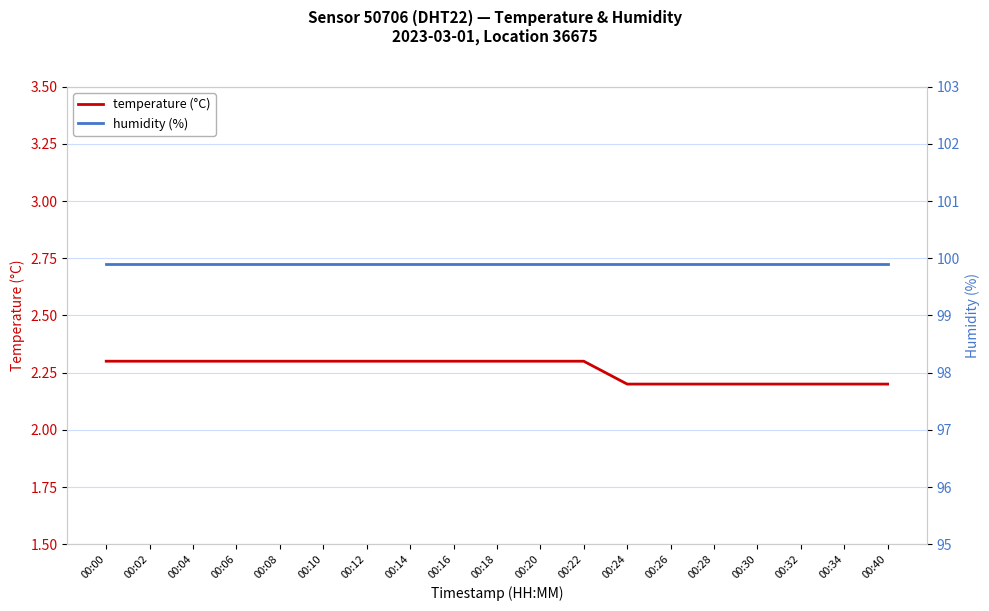

Between 00:08 and 00:16, which series saw the biggest shift?

temperature (°C)